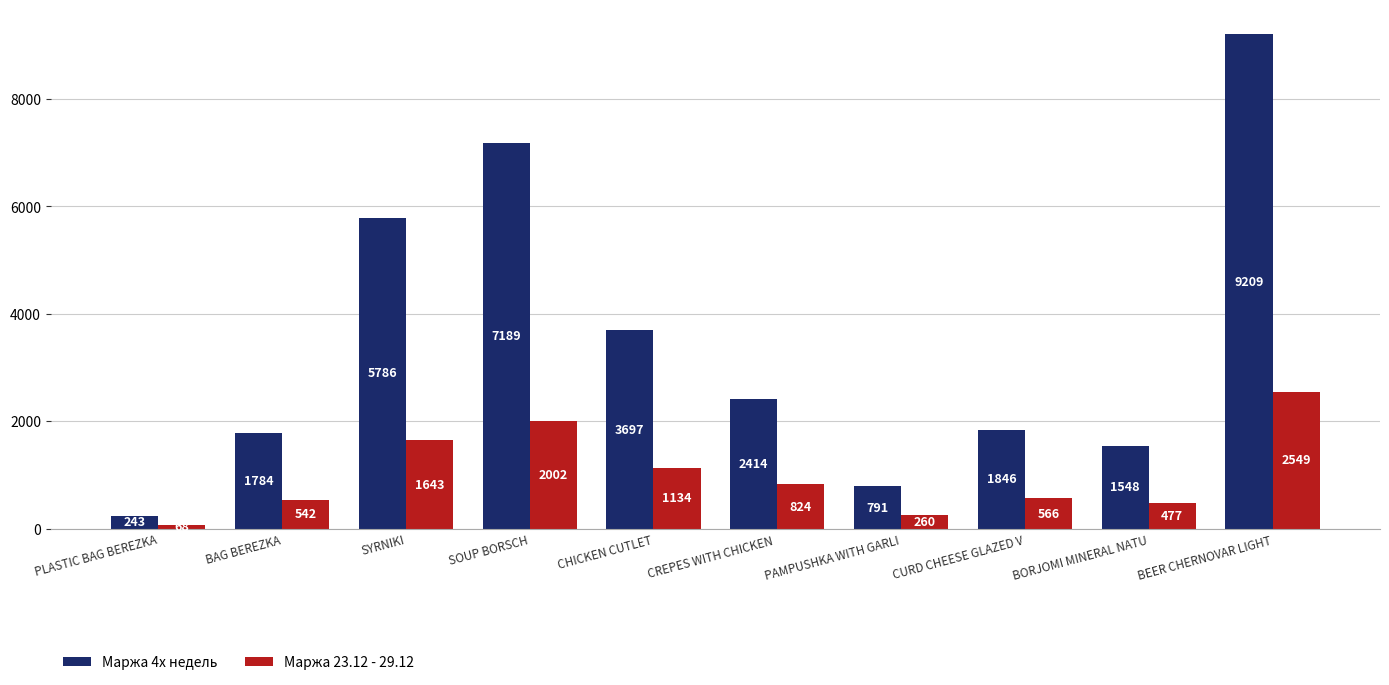

How many bars are there in each group?

2